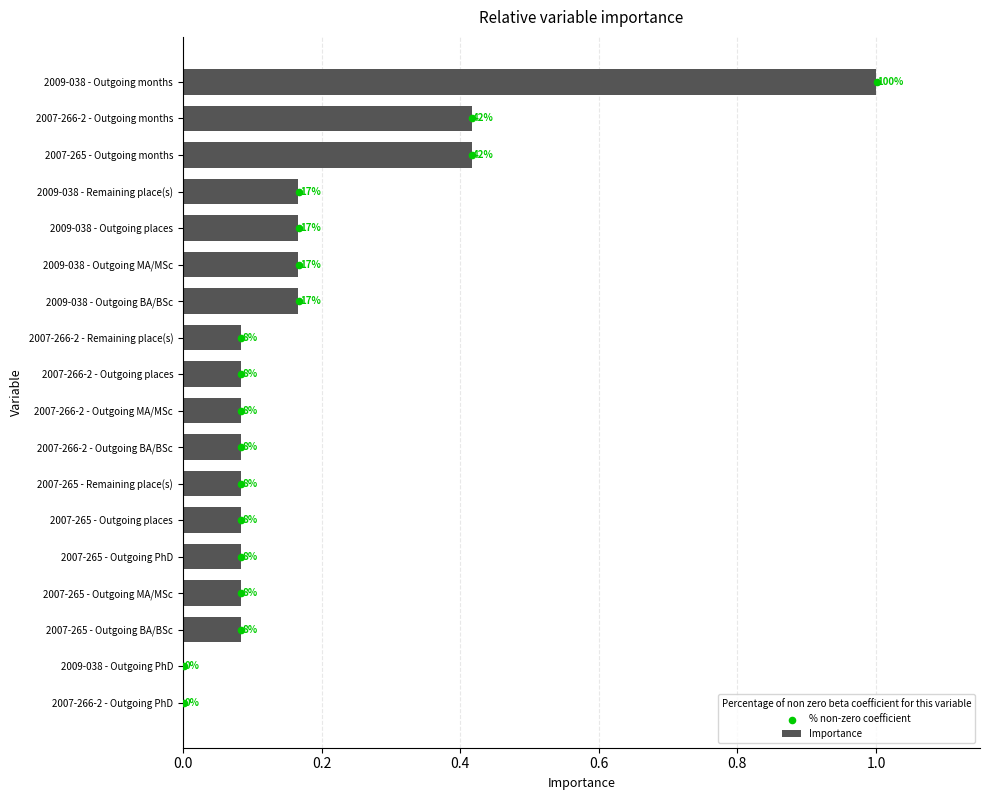

What is the total value across all series at 0.8?

4.2